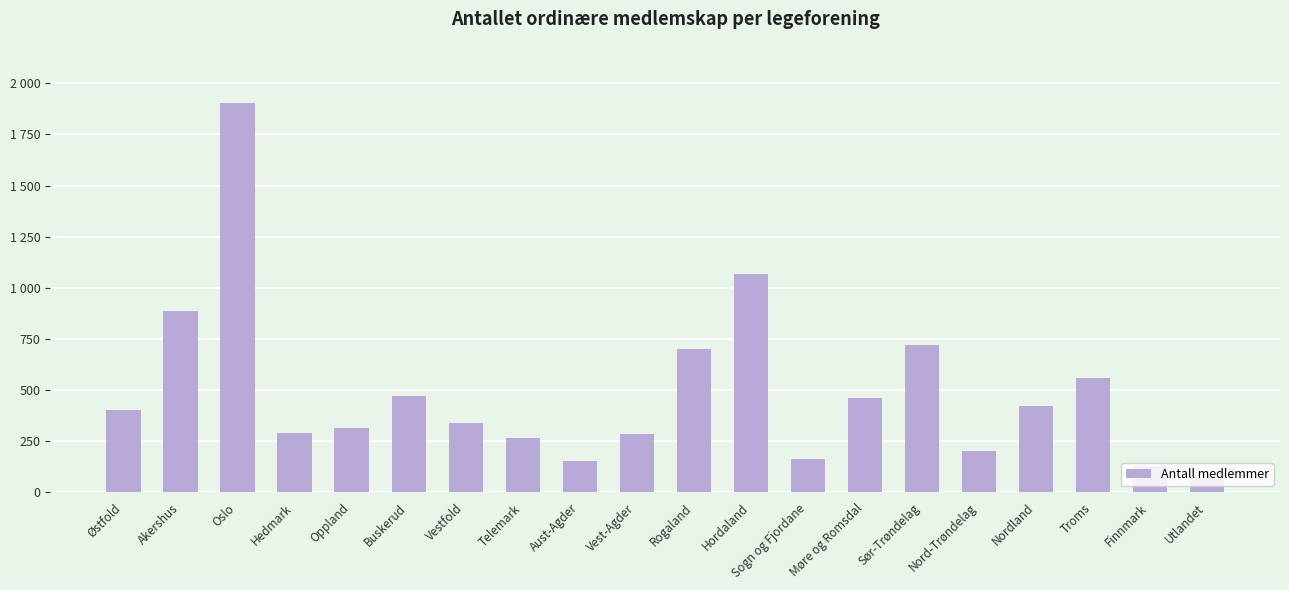

Does the chart contain any negative values?

No